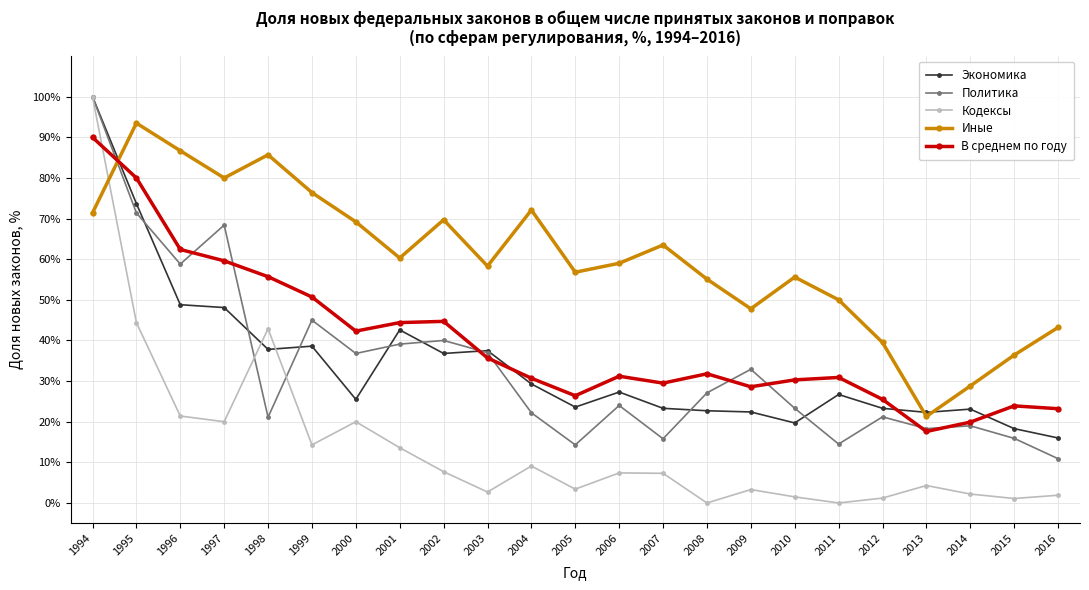

What is the average value of the Кодексы series?

14.3